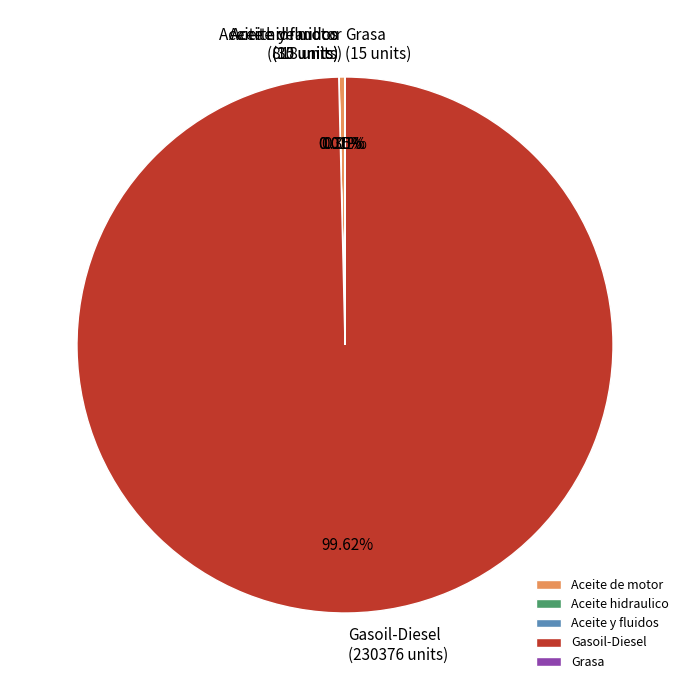

Which category has the biggest portion of the pie?

Gasoil-Diesel